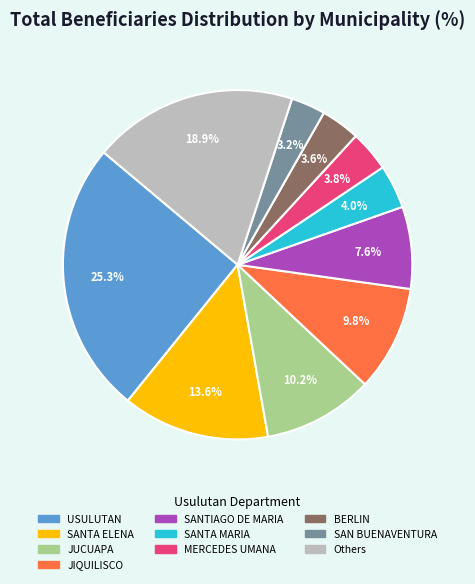

Does any single category account for the majority?

No